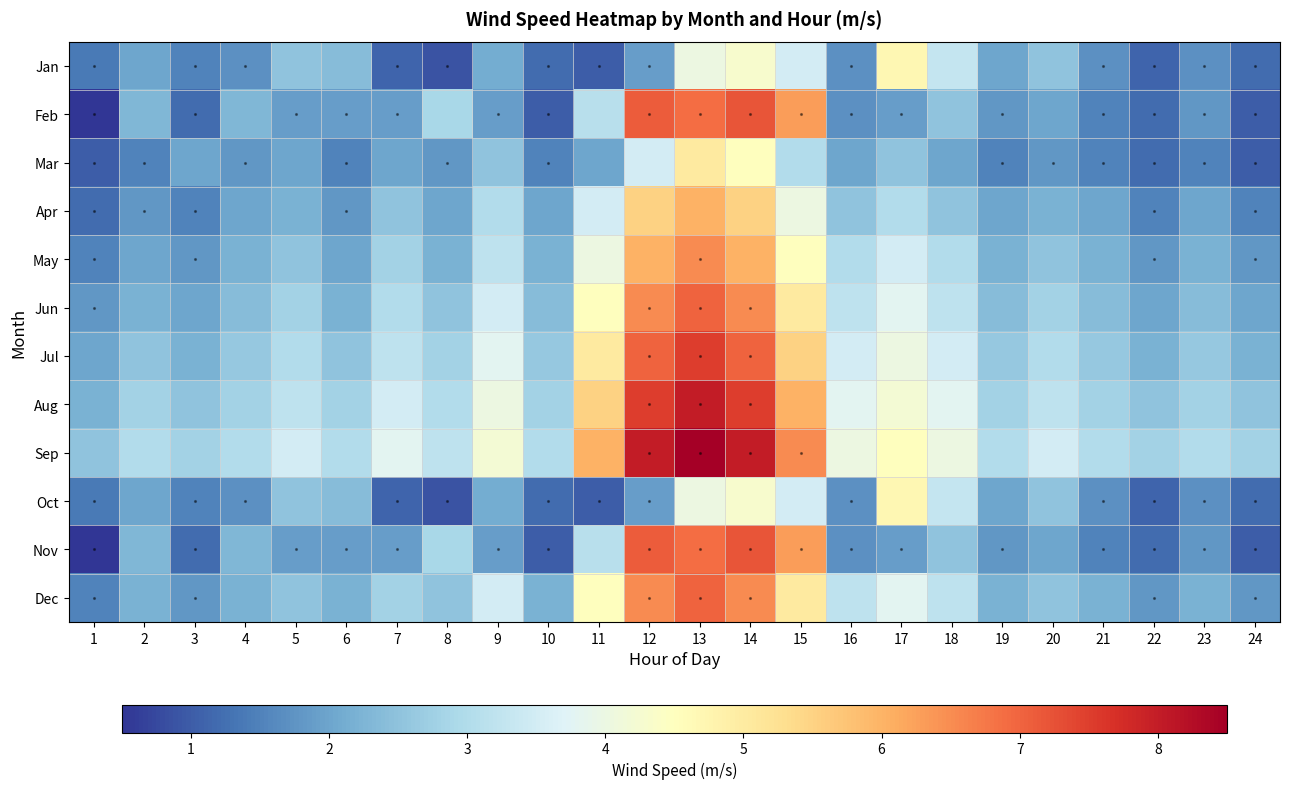

At how many categories does at least one series exceed 8?

1